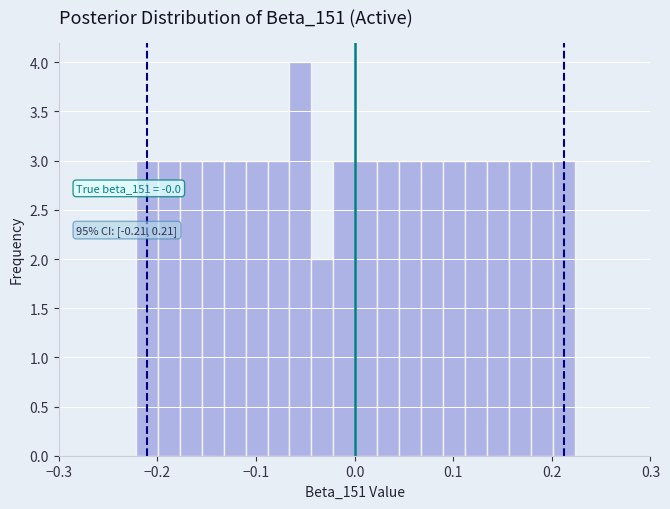

Around what value on the x-axis is the tallest bar? Give the approximate position of its centre, as read against the axis.

-0.05